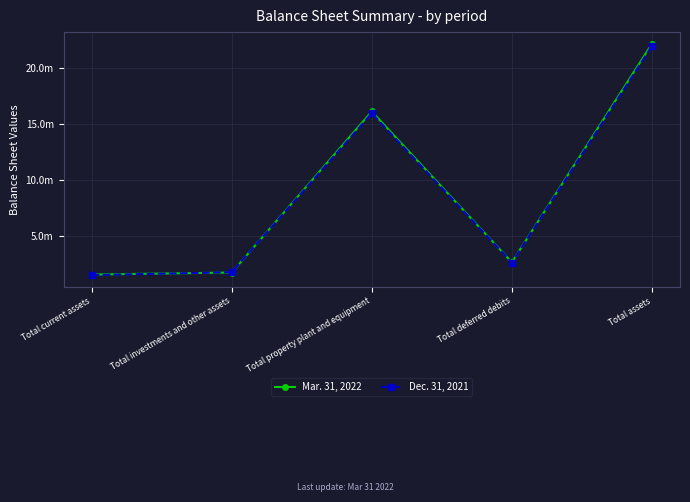

After their last crossing, which series has the higher values: Mar. 31, 2022 or Dec. 31, 2021?

Mar. 31, 2022